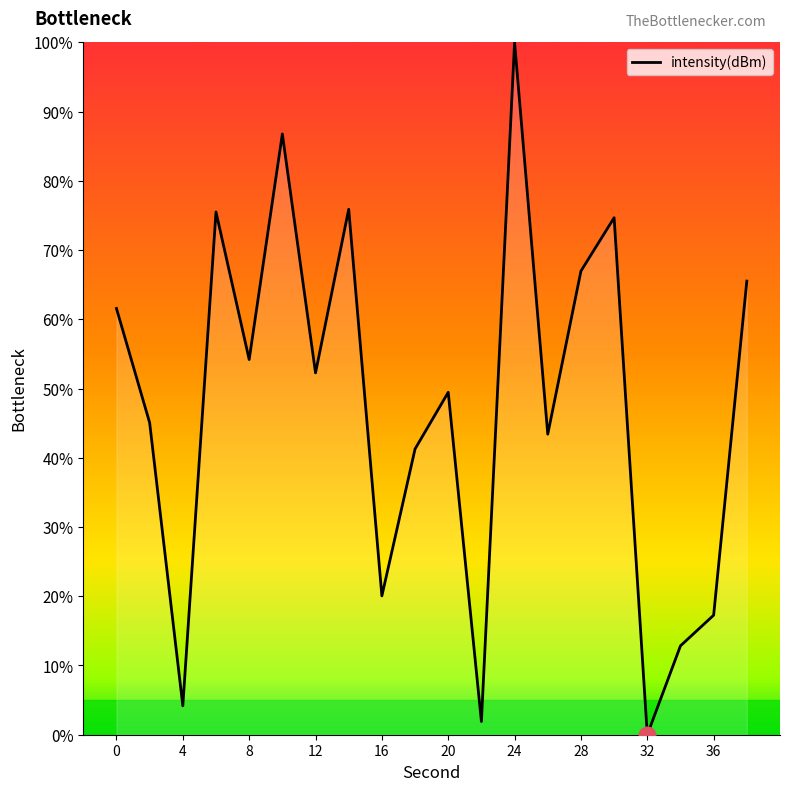

What is the greatest value displayed?

100.0